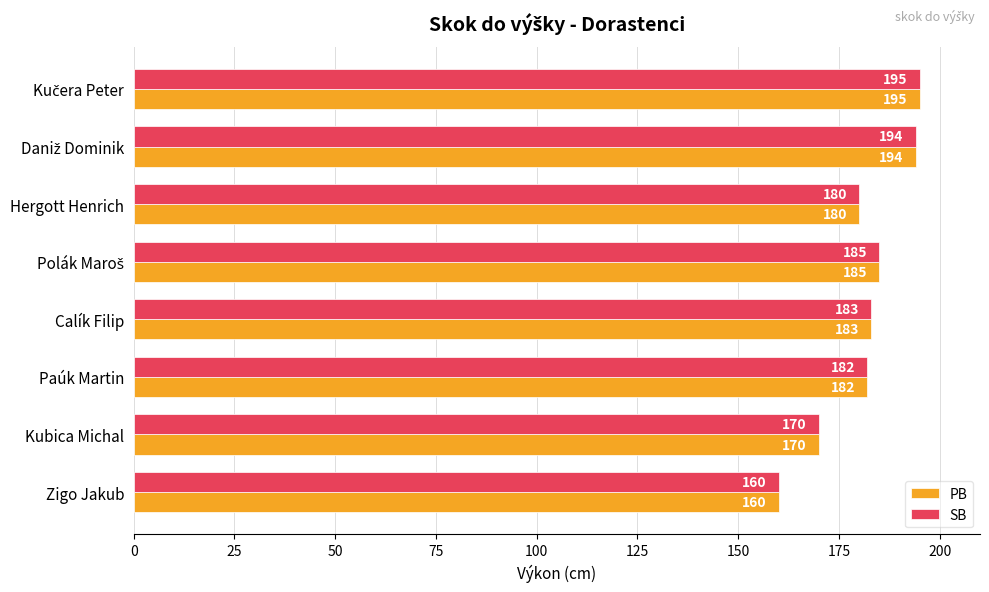

How many data points does each series have?

8